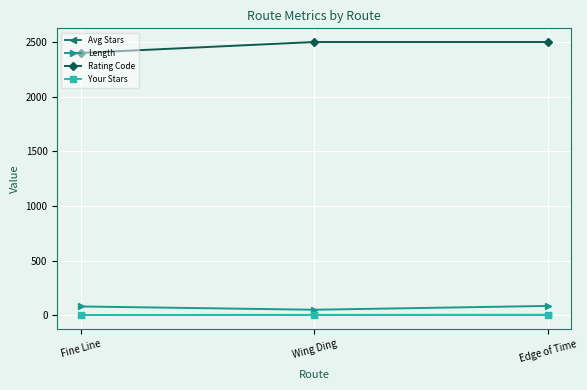

What is the minimum value shown in the chart?

-1.0